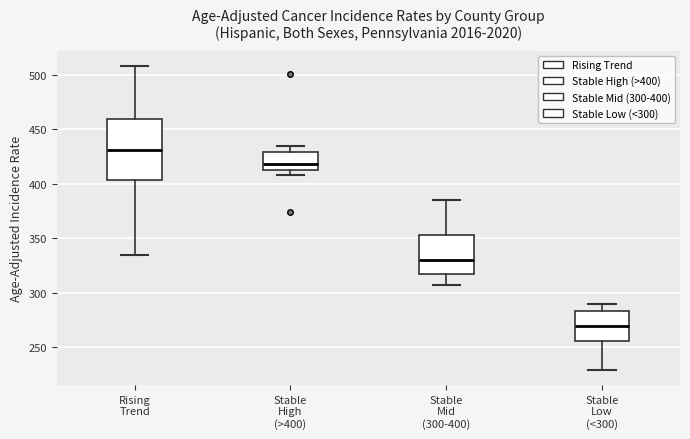

Reading left to right, transcribe this box plot: for each box, give where its median line is, the range the box spans, and where its two whiskers end, as read against the y-axis. The values are not printed on the chart, so give them approximately, as read against the axis.

Rising Trend: median 430, box 405 to 460, whiskers 335 to 510
Stable High (>400): median 420, box 415 to 430, whiskers 410 to 435
Stable Mid (300-400): median 330, box 315 to 355, whiskers 305 to 385
Stable Low (<300): median 270, box 255 to 285, whiskers 230 to 290